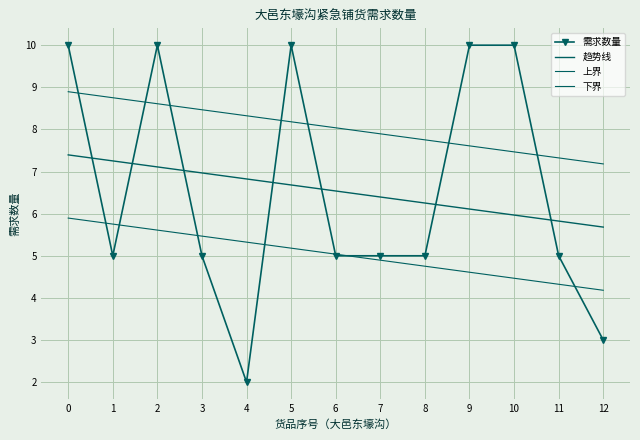

What is the value of the 上界 point at the 11th from the left?

7.5